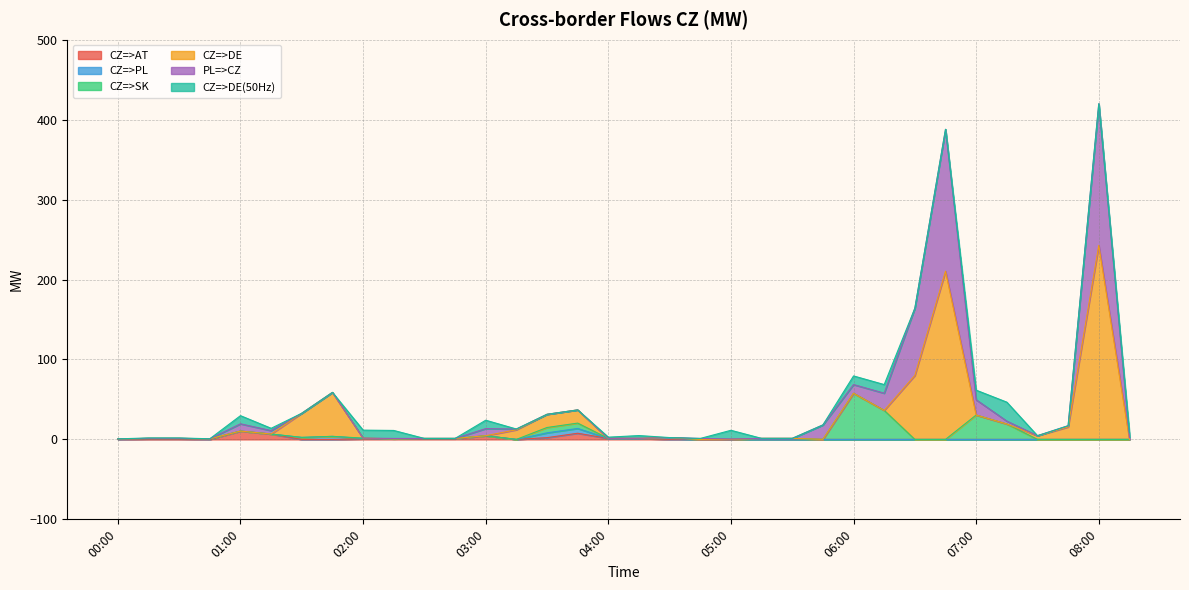

How many values in the CZ=>SK series exceed 0?

10